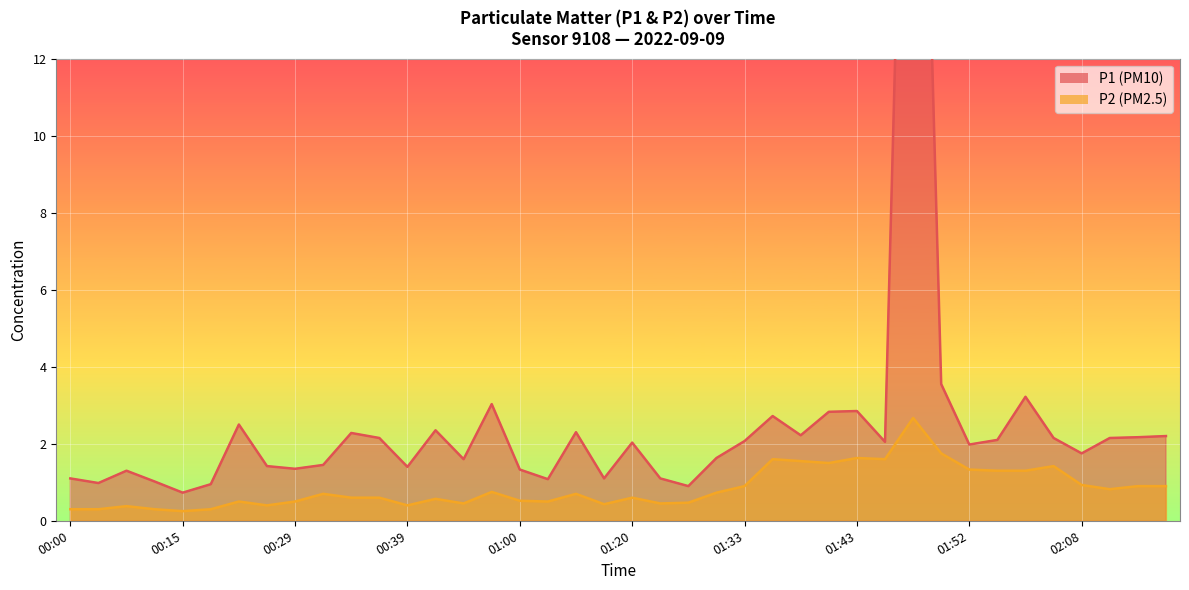

What are all the series names shown in the legend?

P1, P2